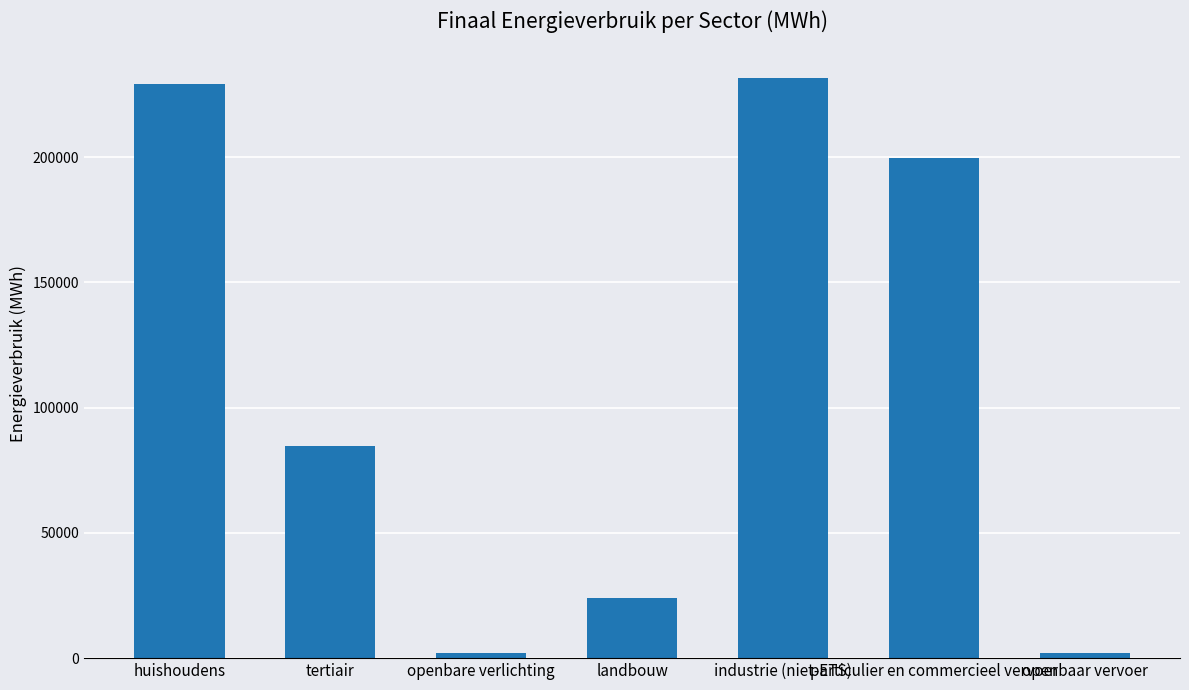

What is the label of the 6th bar from the right?

tertiair